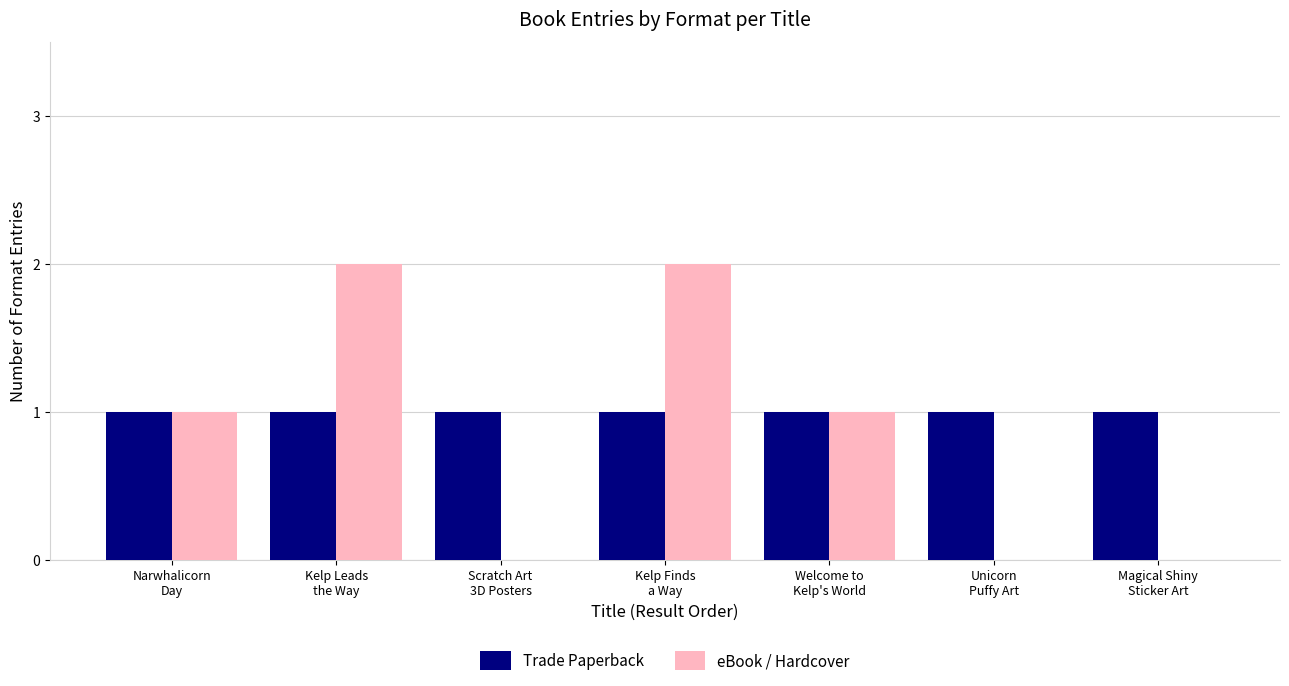

Reading right to left, extract all data points from this chart.

Trade Paperback: Magical Shiny
Sticker Art=1	Unicorn
Puffy Art=1	Welcome to
Kelp's World=1	Kelp Finds
a Way=1	Scratch Art
3D Posters=1	Kelp Leads
the Way=1	Narwhalicorn
Day=1
eBook / Hardcover: Magical Shiny
Sticker Art=0	Unicorn
Puffy Art=0	Welcome to
Kelp's World=1	Kelp Finds
a Way=2	Scratch Art
3D Posters=0	Kelp Leads
the Way=2	Narwhalicorn
Day=1